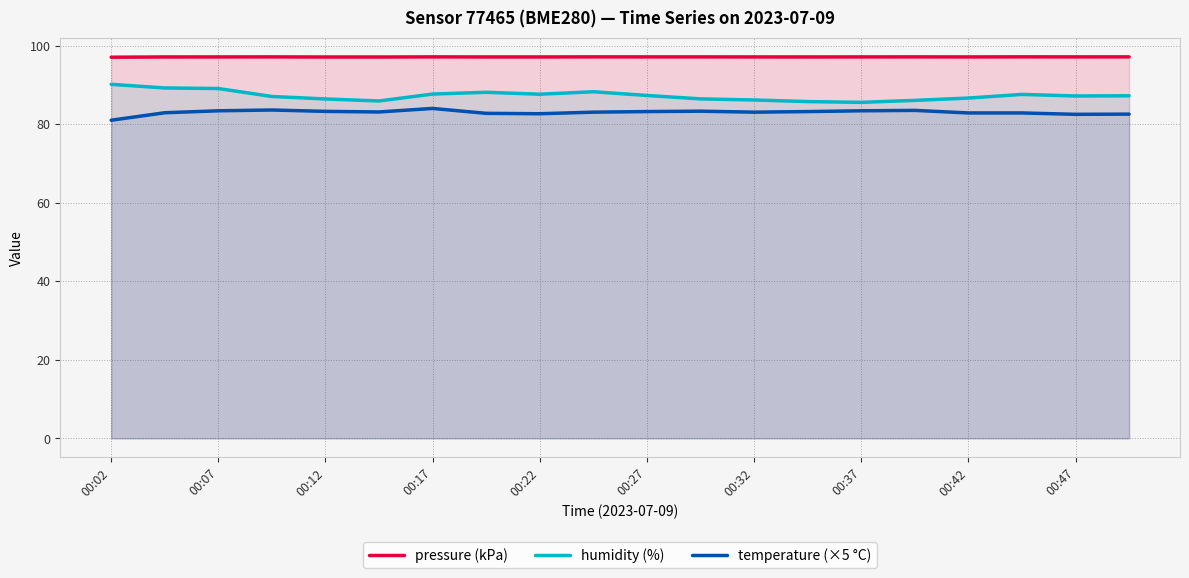

True or false: humidity (%) has a value of 90.1 at 00:02.

True